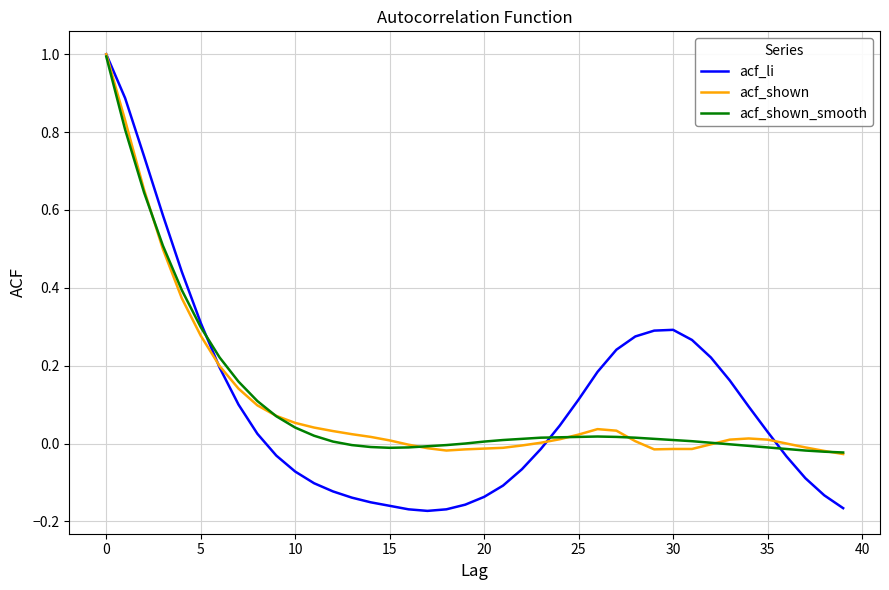

Which series has the largest range (max minus min)?

acf_li